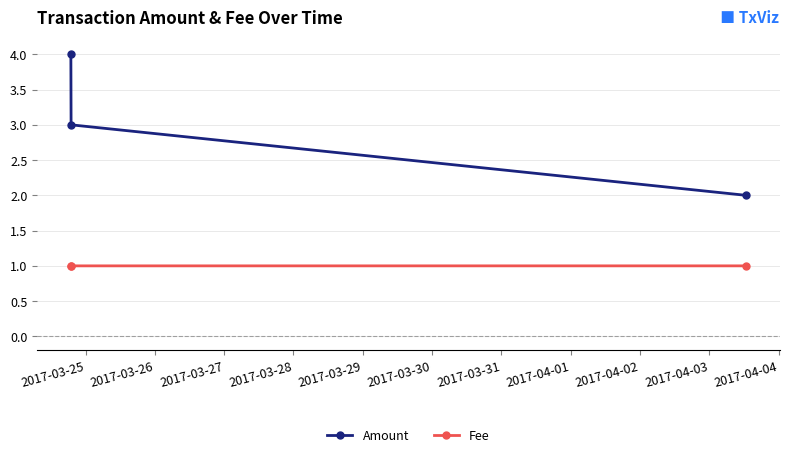

What is the average value of the Fee series?

1.0